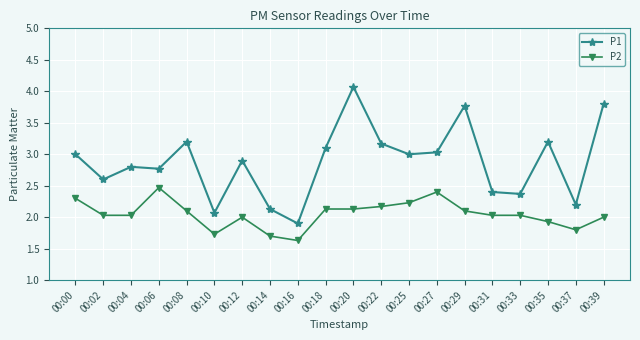

What is the value of the P2 point at the 11th from the left?

2.1